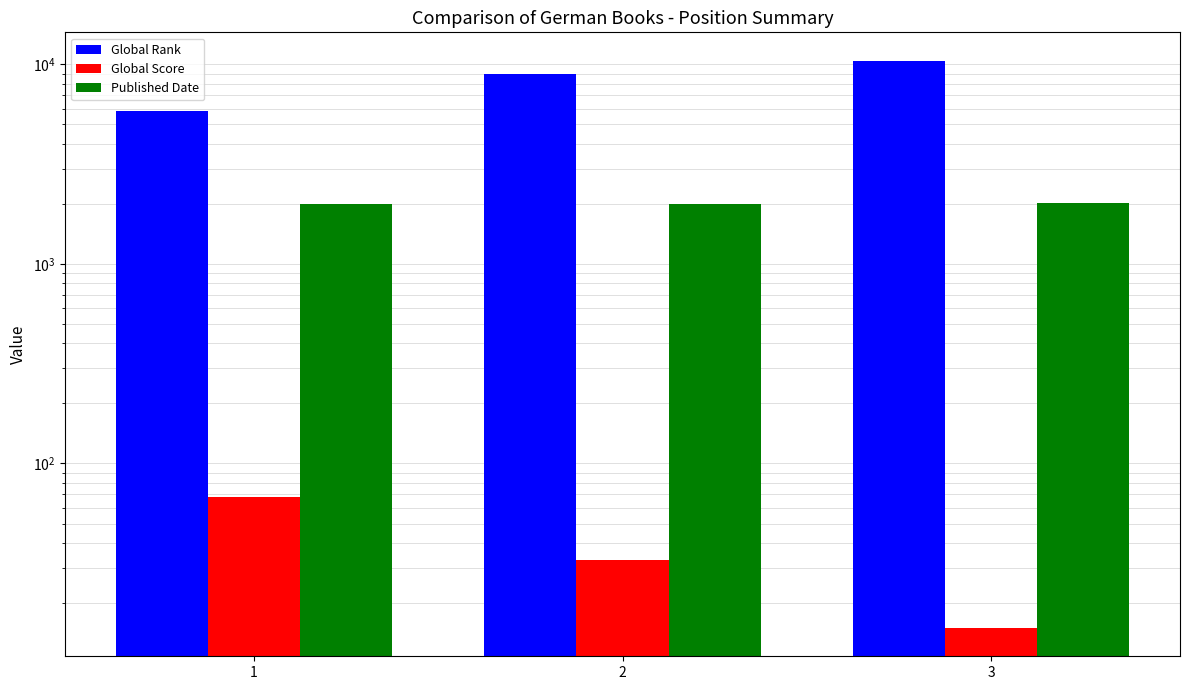

Which label corresponds to the smallest value in the chart?

3